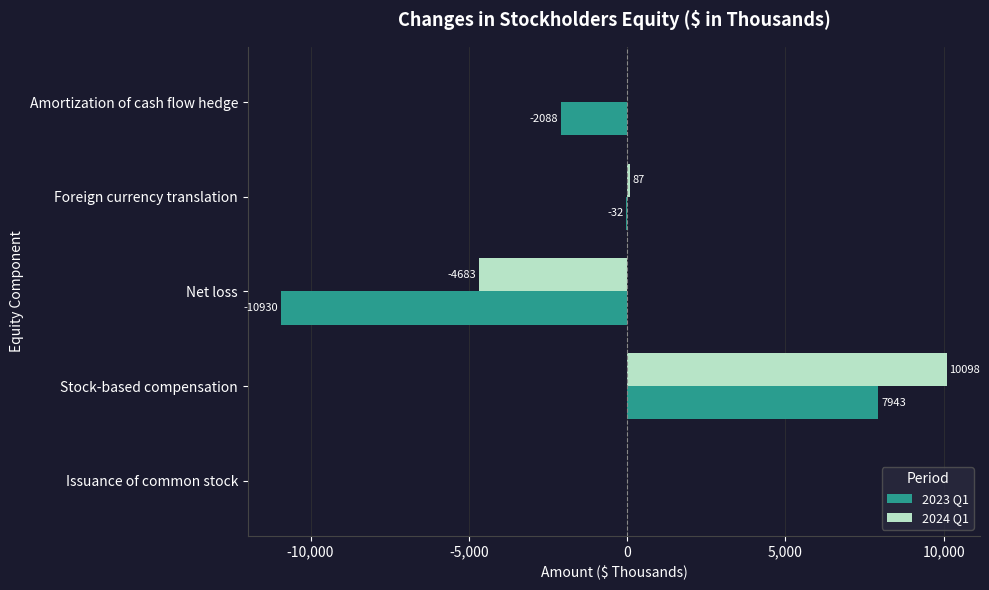

At which category is the sum across all series the highest?

Stock-based compensation